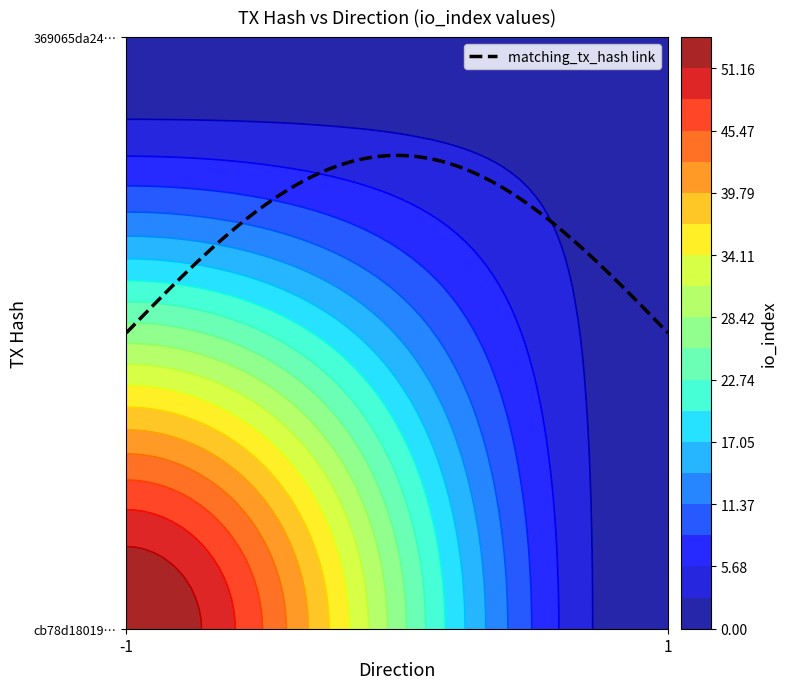

What is the spread (max minus min) of values at direction?

2